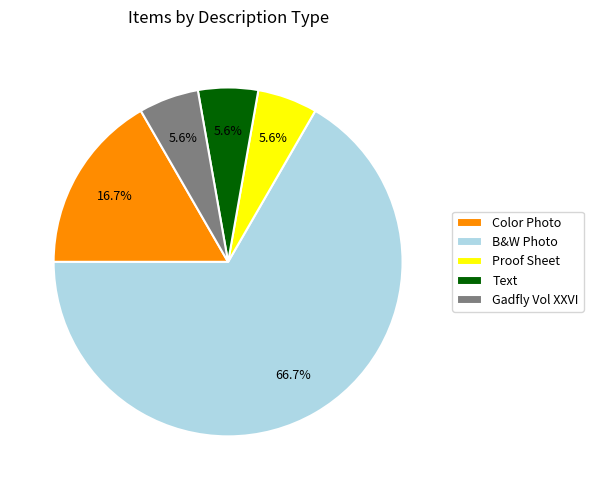

Which category accounts for the majority?

B&W Photo